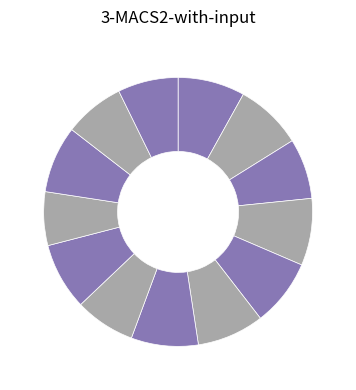

Count the number of slices in the pie.

13